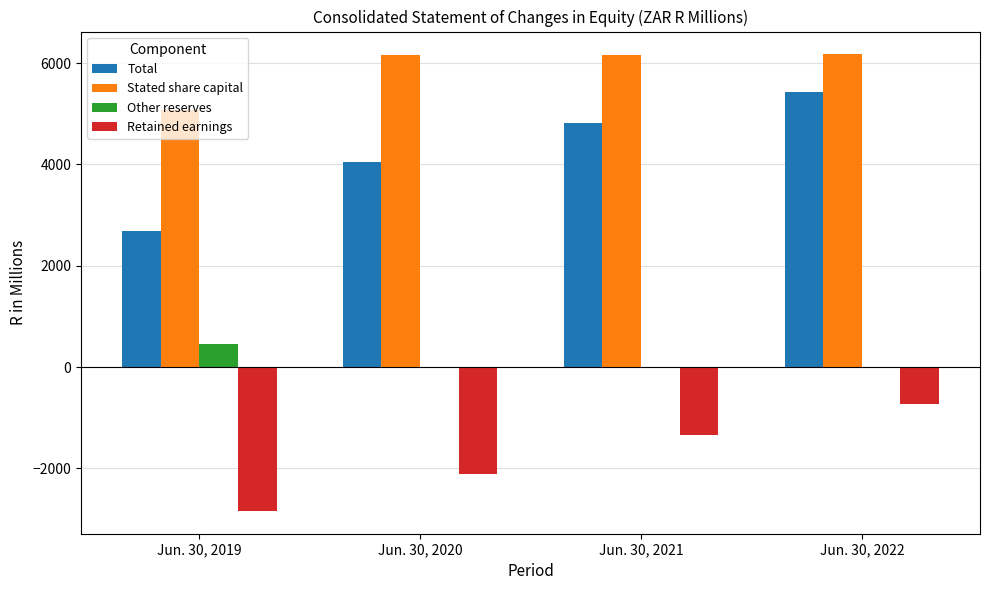

Which series changed the most between Jun. 30, 2020 and Jun. 30, 2022?

Total